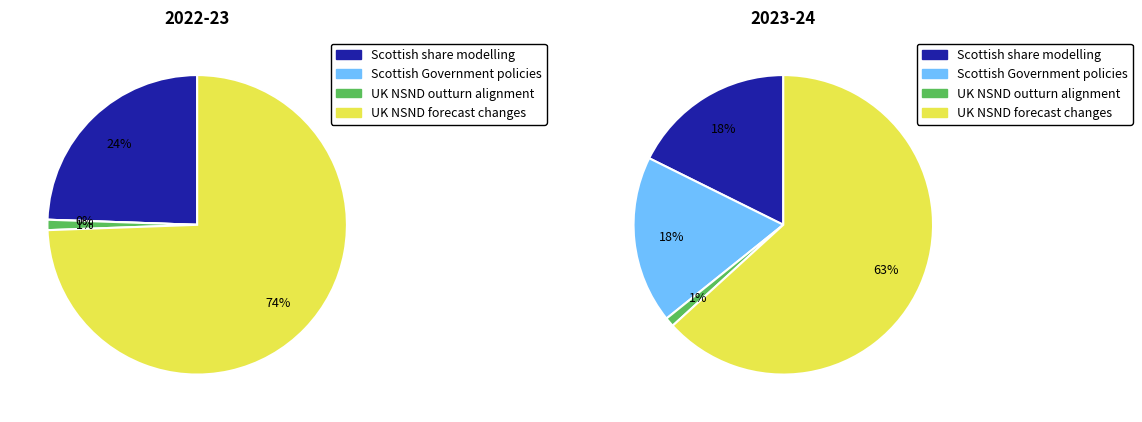

True or false: 2024-25 accounts for 34% of the total.

False